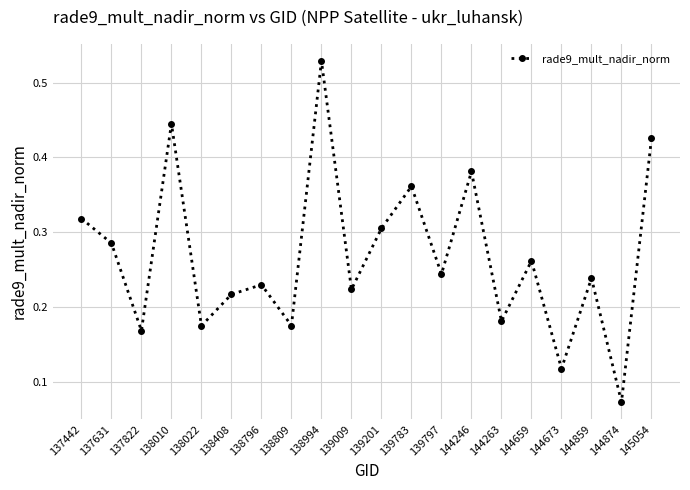

At which category does the data reach its first local peak?

138010